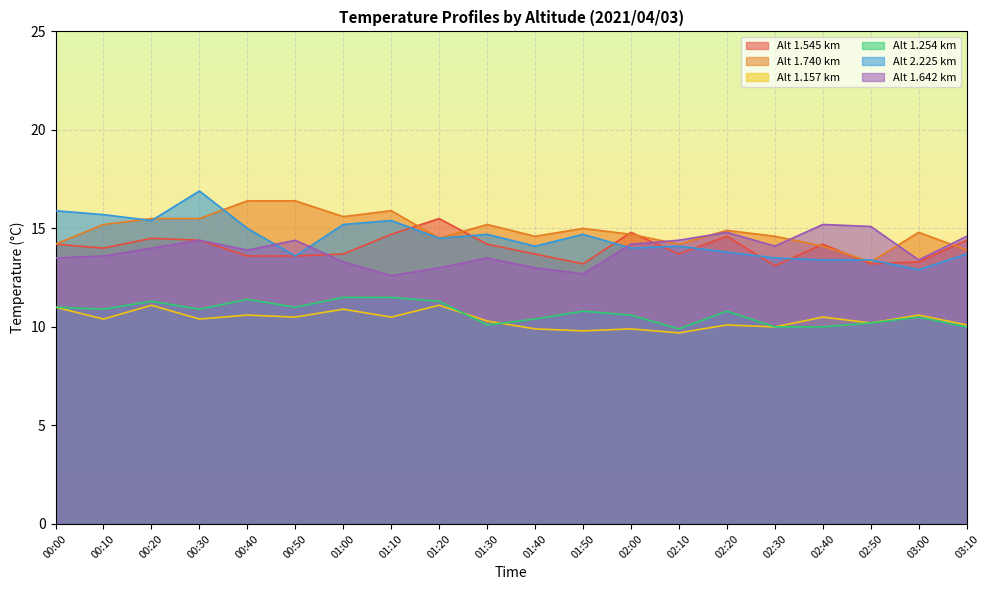

How many categories are shown in the chart?

20